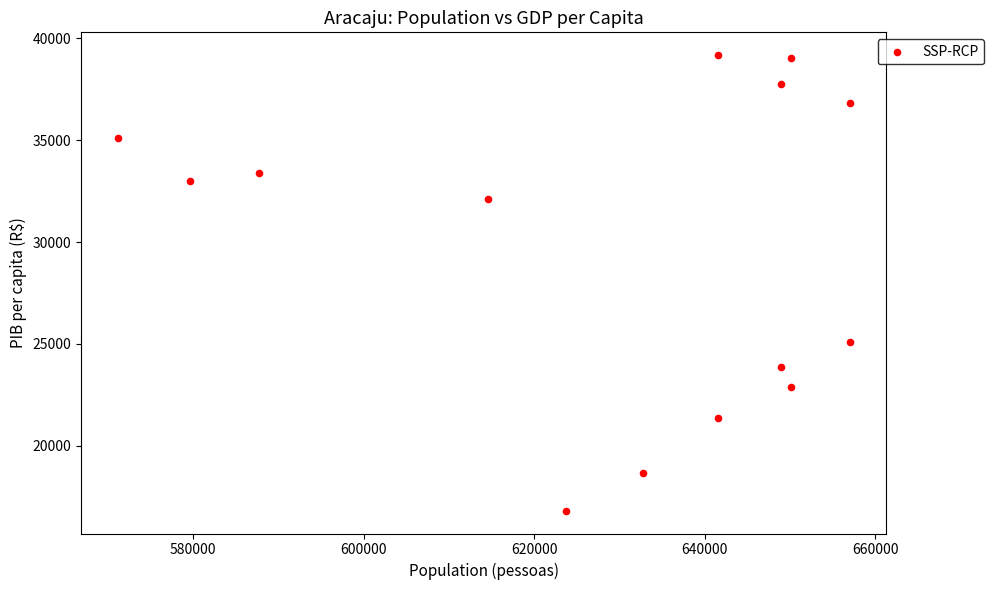

What Y value in the scatter plot is closest to 27996?

25081.6